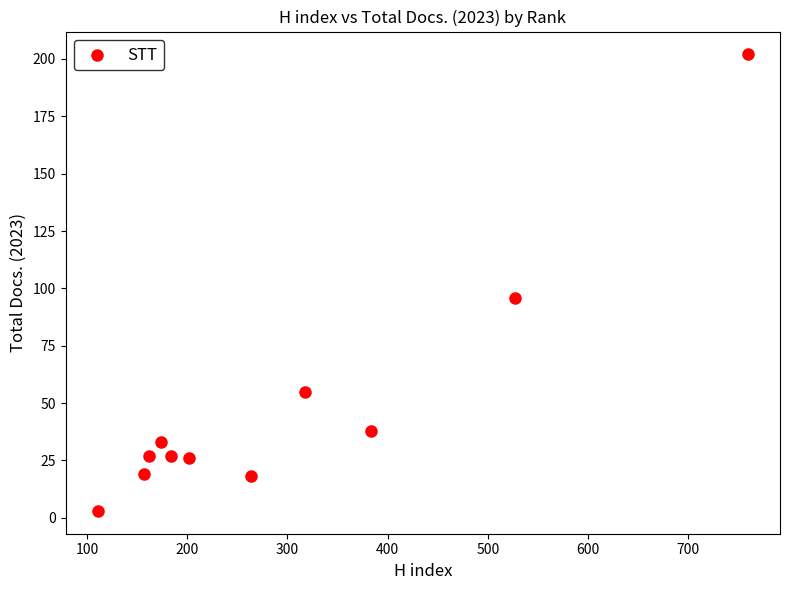

What Y value in the scatter plot is closest to 102?

96